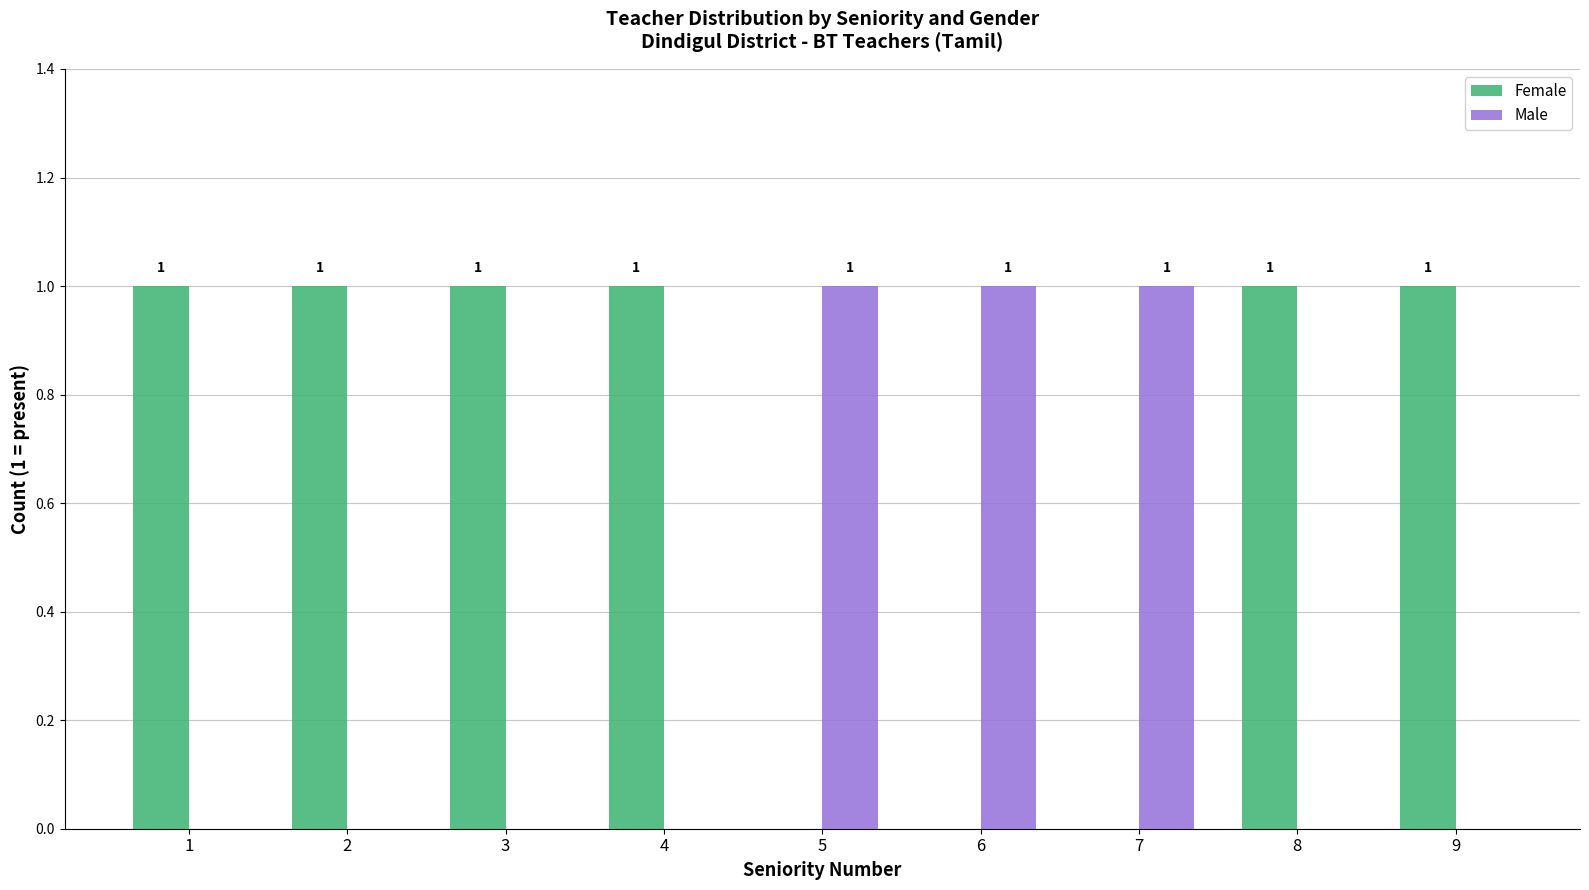

How many values in Male are above zero?

3